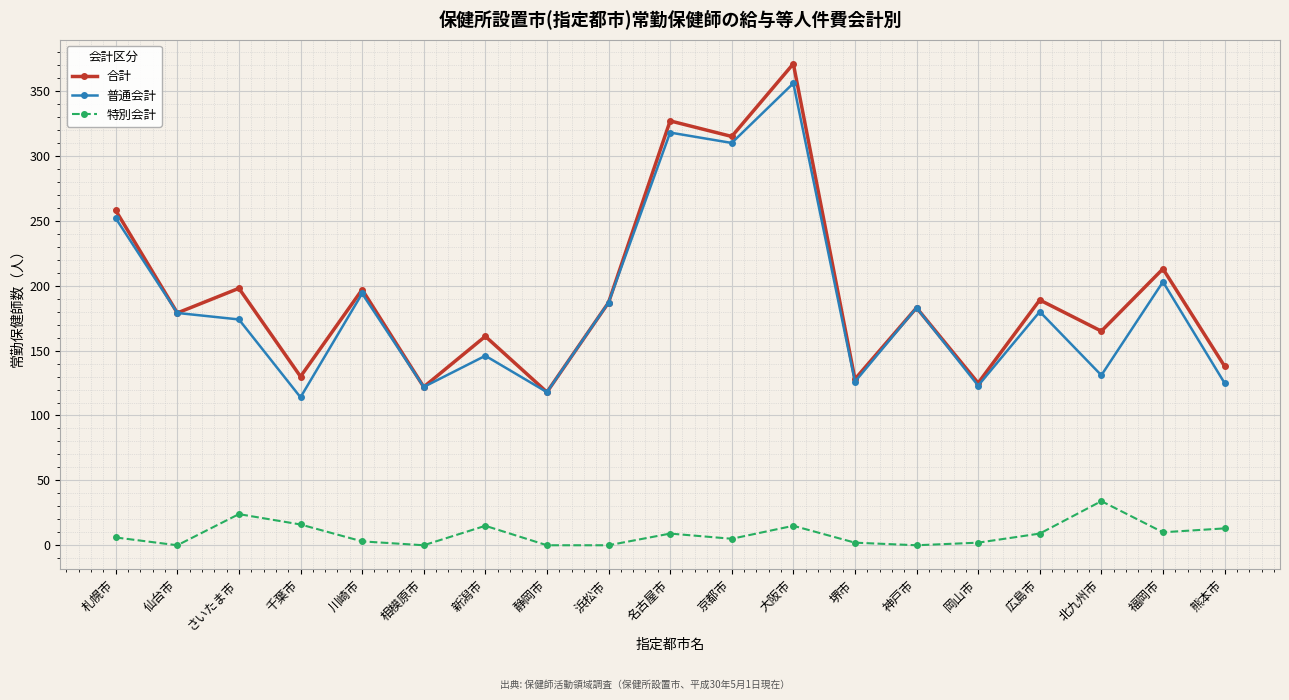

True or false: 合計 and 特別会計 cross at least once.

False